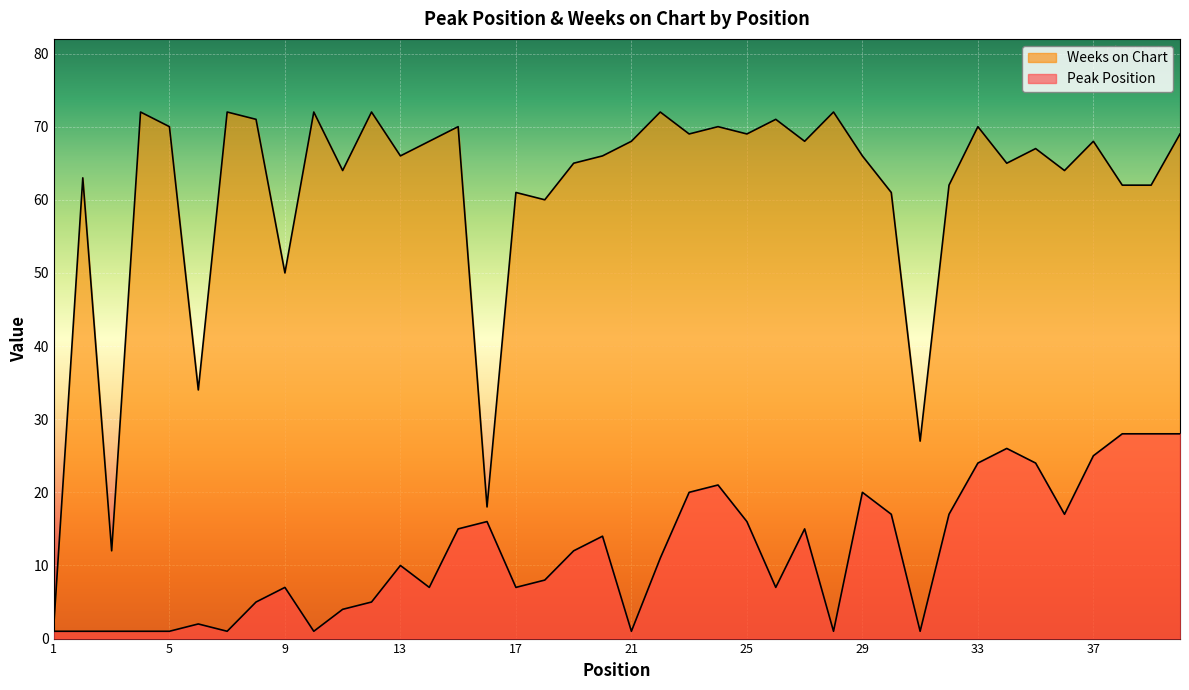

Which series changed the most between 10 and 30?

Peak Position